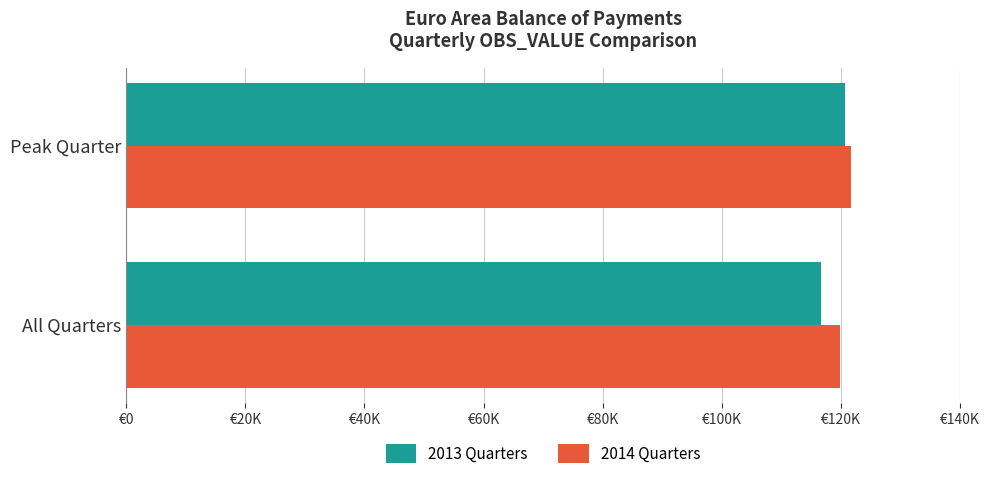

Reading left to right, transcribe all the data shown in this chart.

2013 Quarters: 116726.6	120665.1
2014 Quarters: 119844.1	121630.0